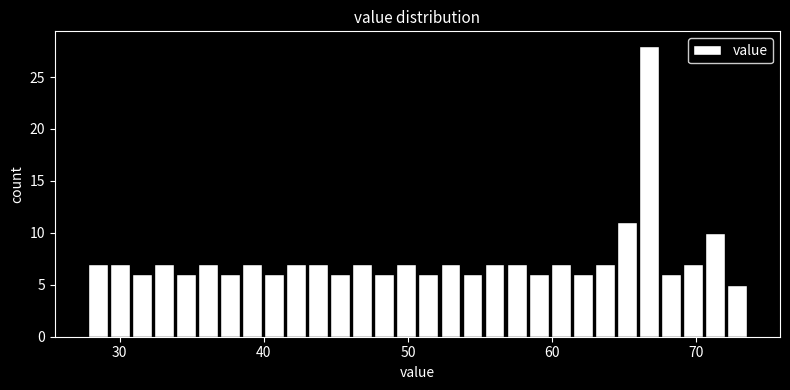

Around what value on the x-axis is the tallest bar? Give the approximate position of its centre, as read against the axis.

67